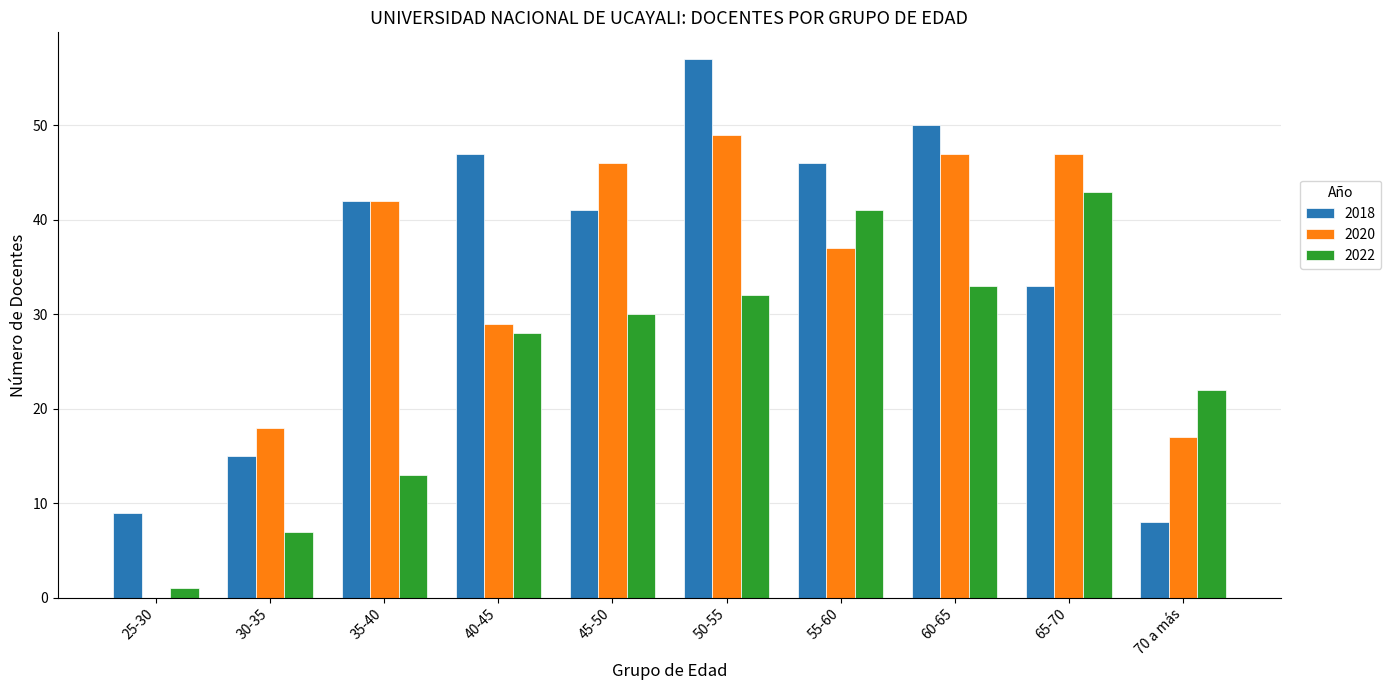

What is the highest value of the 2022 series?

43